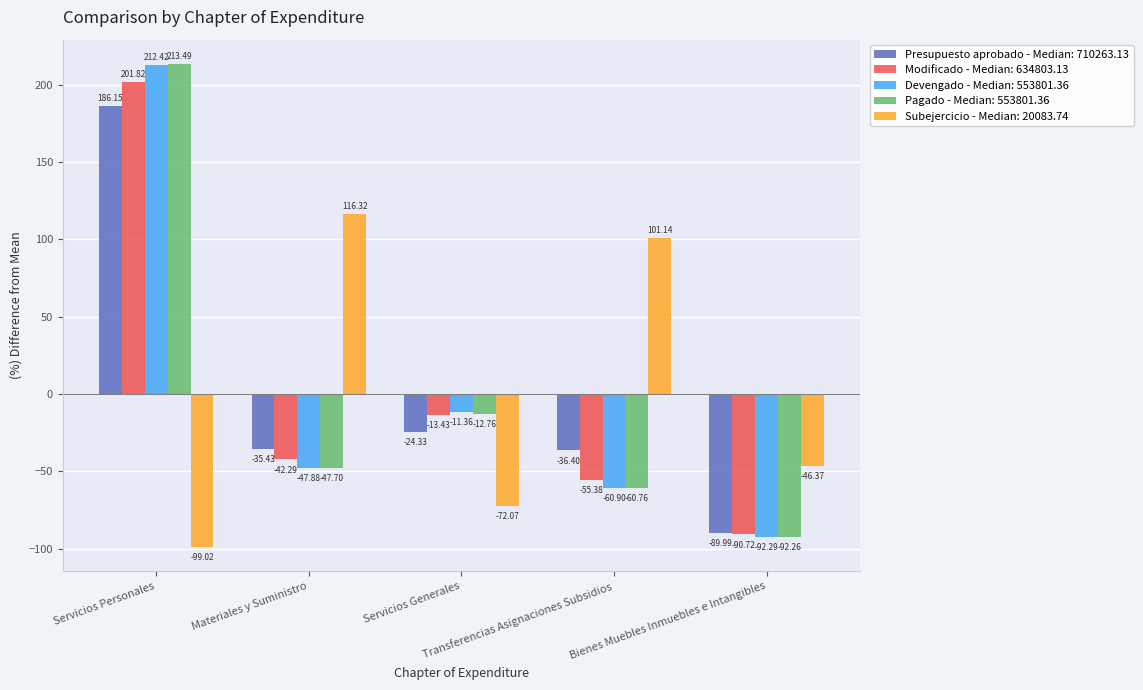

Which series has the largest range (max minus min)?

Pagado - Median: 553801.36